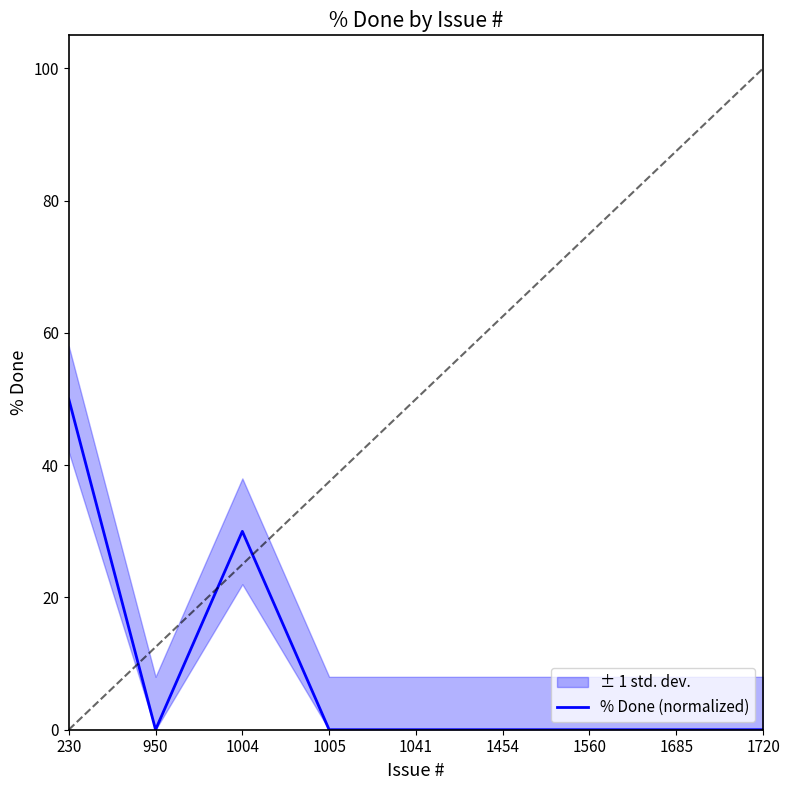

Which category has the highest value across all series?

230